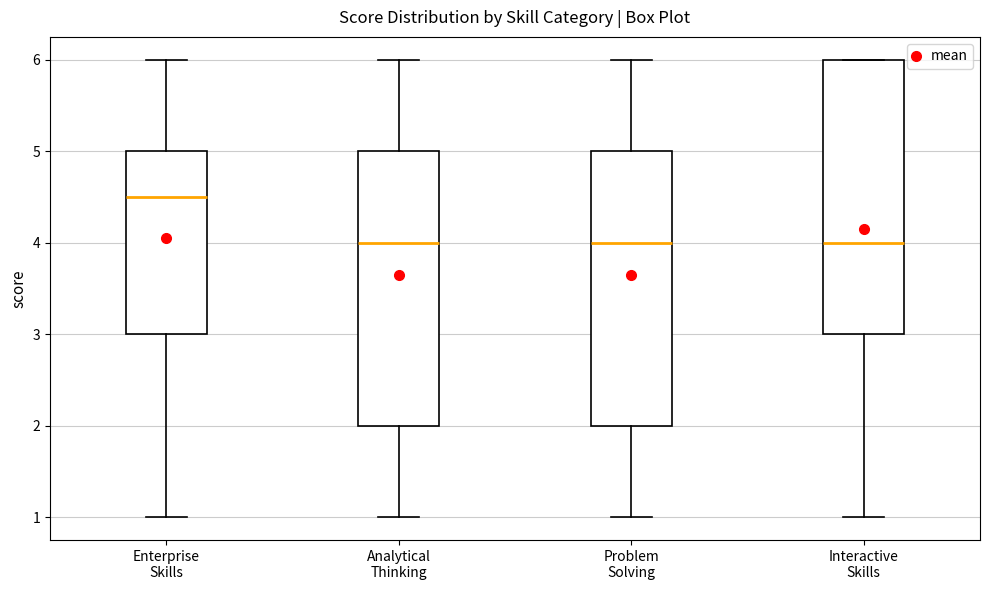

Which box's median line is the highest?

Enterprise Skills